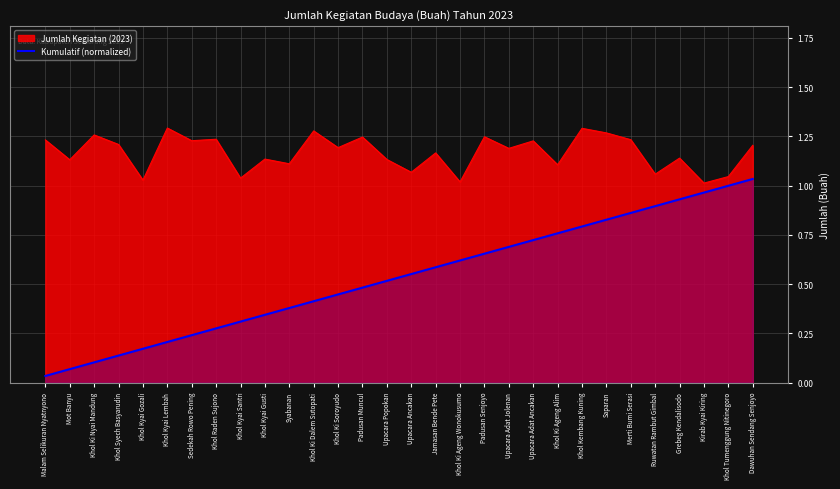

Read the value at Kirab Kyai Kiring.

1.0